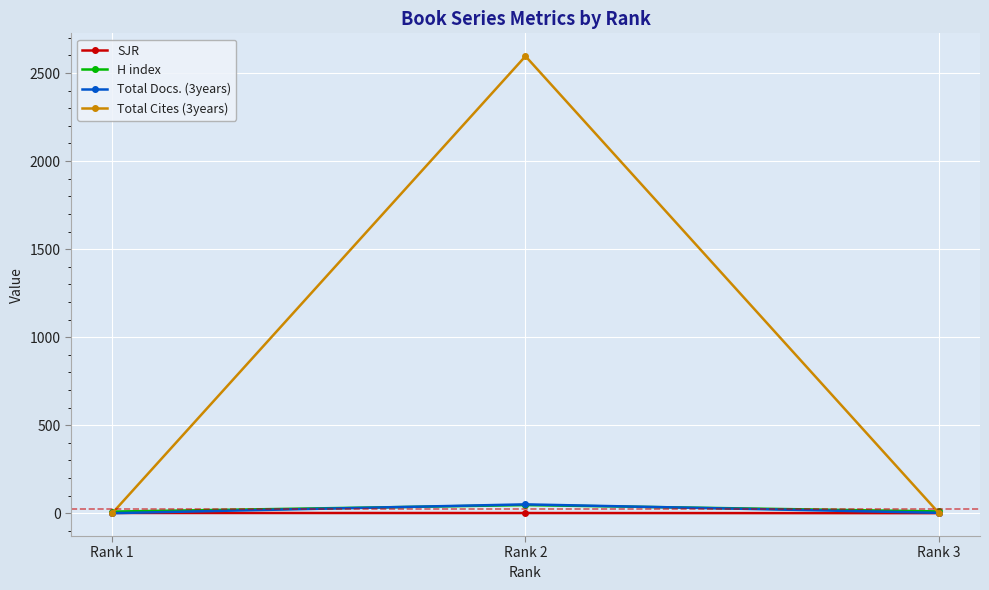

What value does the Total Docs. (3years) series have at Rank 2?

50.0